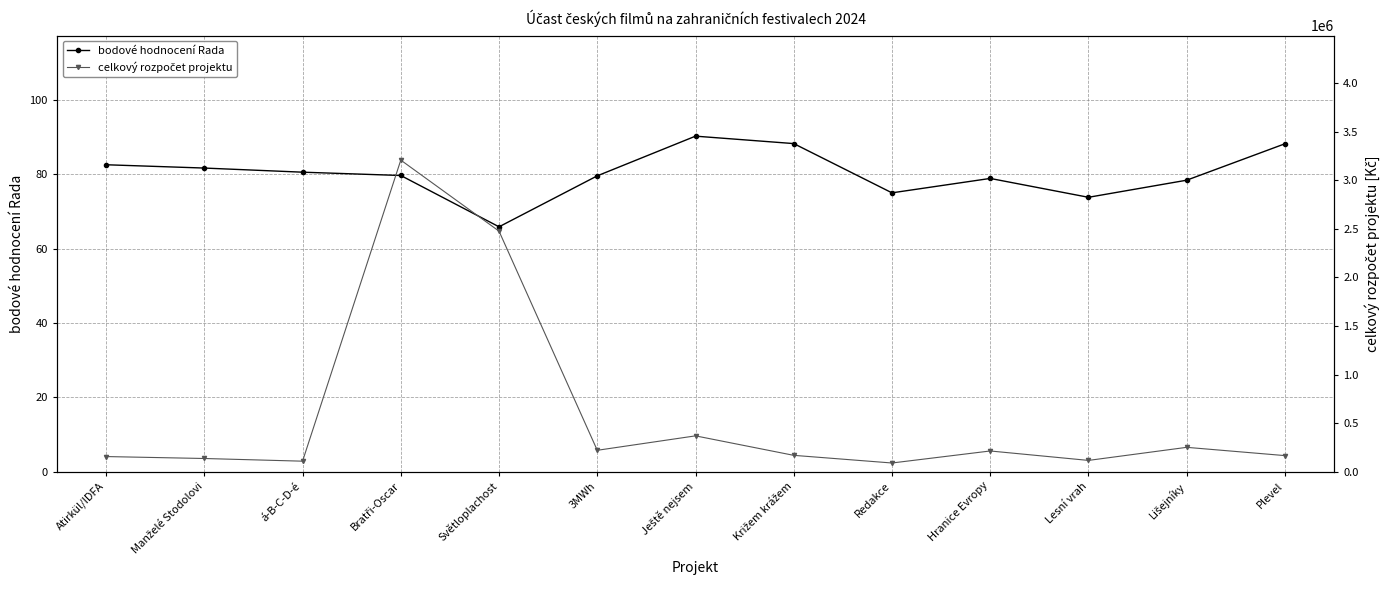

Reading left to right, what are all the values shown in this chart?

bodové hodnocení Rada: Atirkül/IDFA=82.6	Manželé Stodolovi=81.7	á-B-C-D-é=80.6	Bratři-Oscar=79.7	Světloplachost=65.9	3MWh=79.6	Ještě nejsem=90.2	Križem krážem=88.2	Redakce=75.0	Hranice Evropy=78.9	Lesní vrah=73.8	Lišejníky=78.4	Plevel=88.2
celkový rozpočet projektu: Atirkül/IDFA=155000.0	Manželé Stodolovi=135000.0	á-B-C-D-é=107400.0	Bratři-Oscar=3209000.0	Světloplachost=2477210.0	3MWh=219500.0	Ještě nejsem=368250.0	Križem krážem=167500.0	Redakce=88650.0	Hranice Evropy=212500.0	Lesní vrah=115300.0	Lišejníky=250000.0	Plevel=164800.0